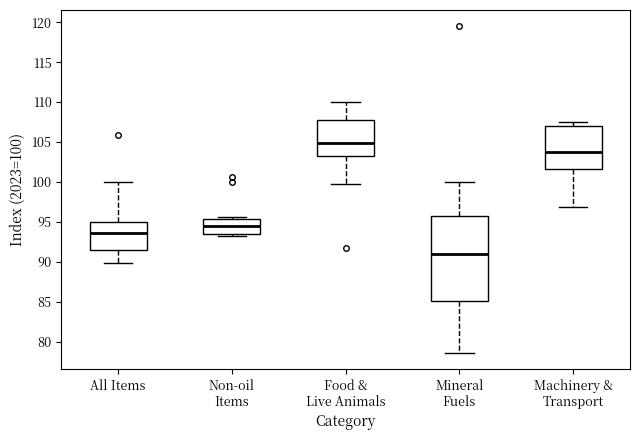

Which box has the highest median line?

Food & Live Animals